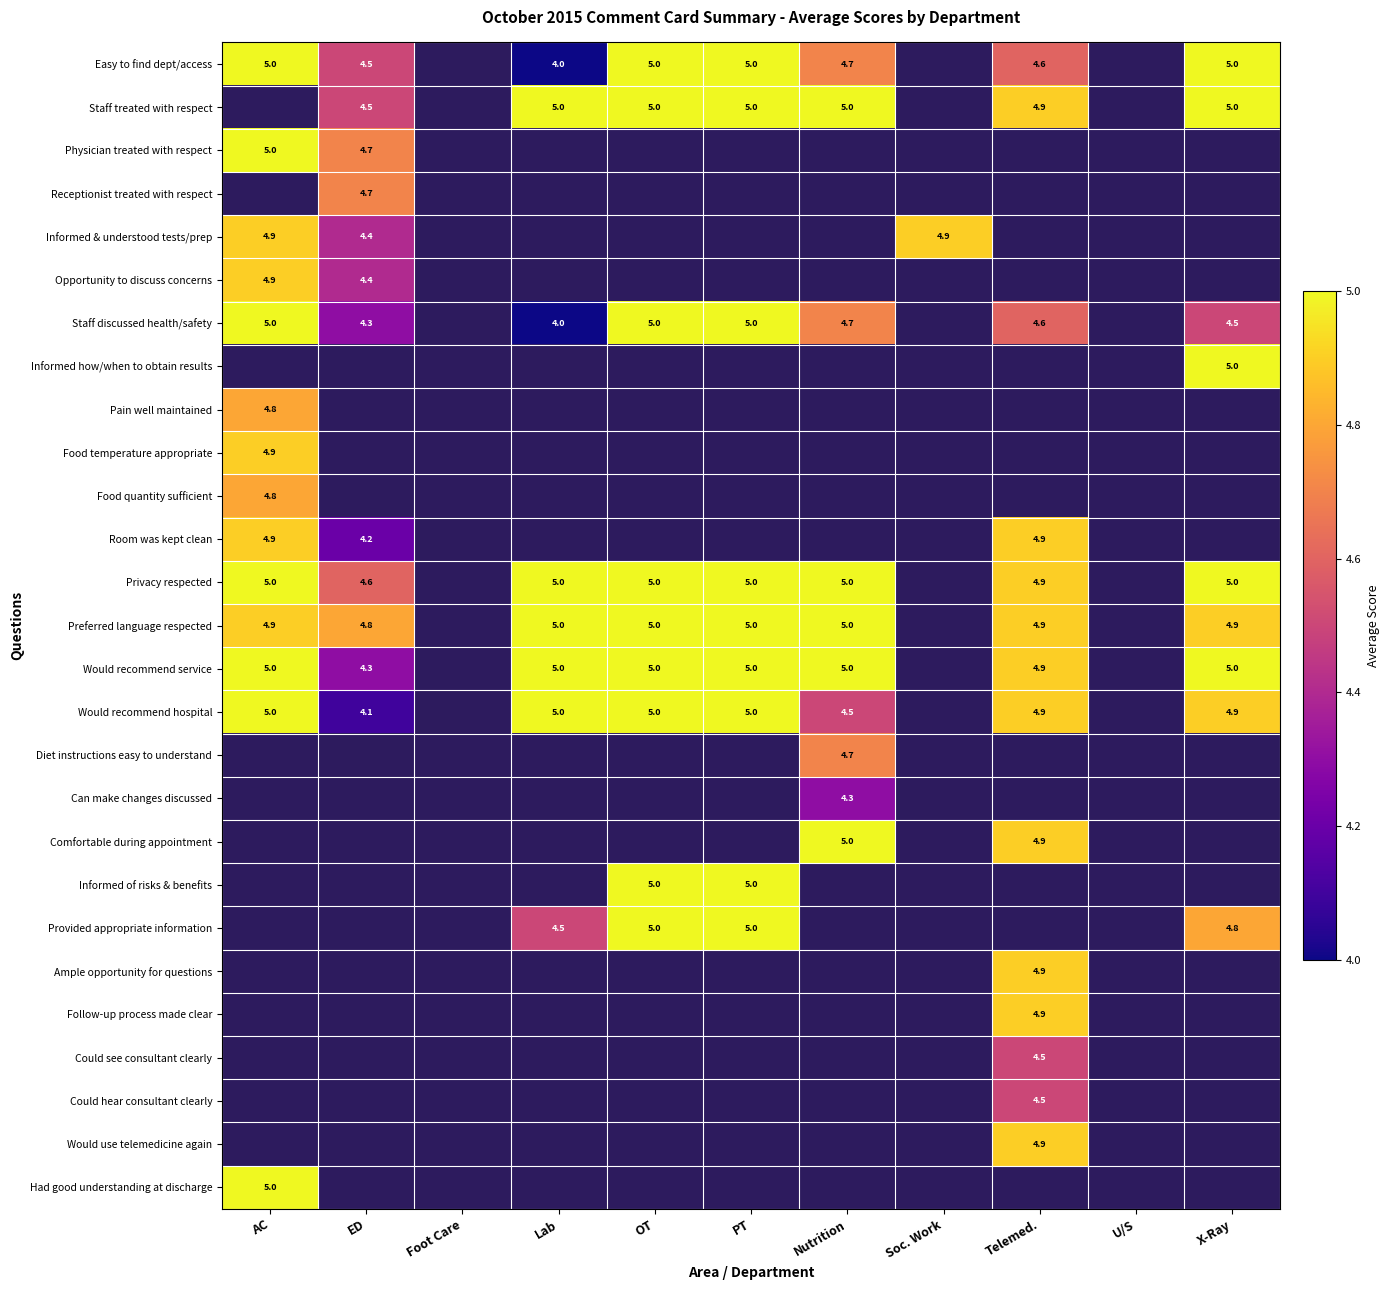

True or false: Staff discussed health/safety has a value of 5.0 at AC.

True